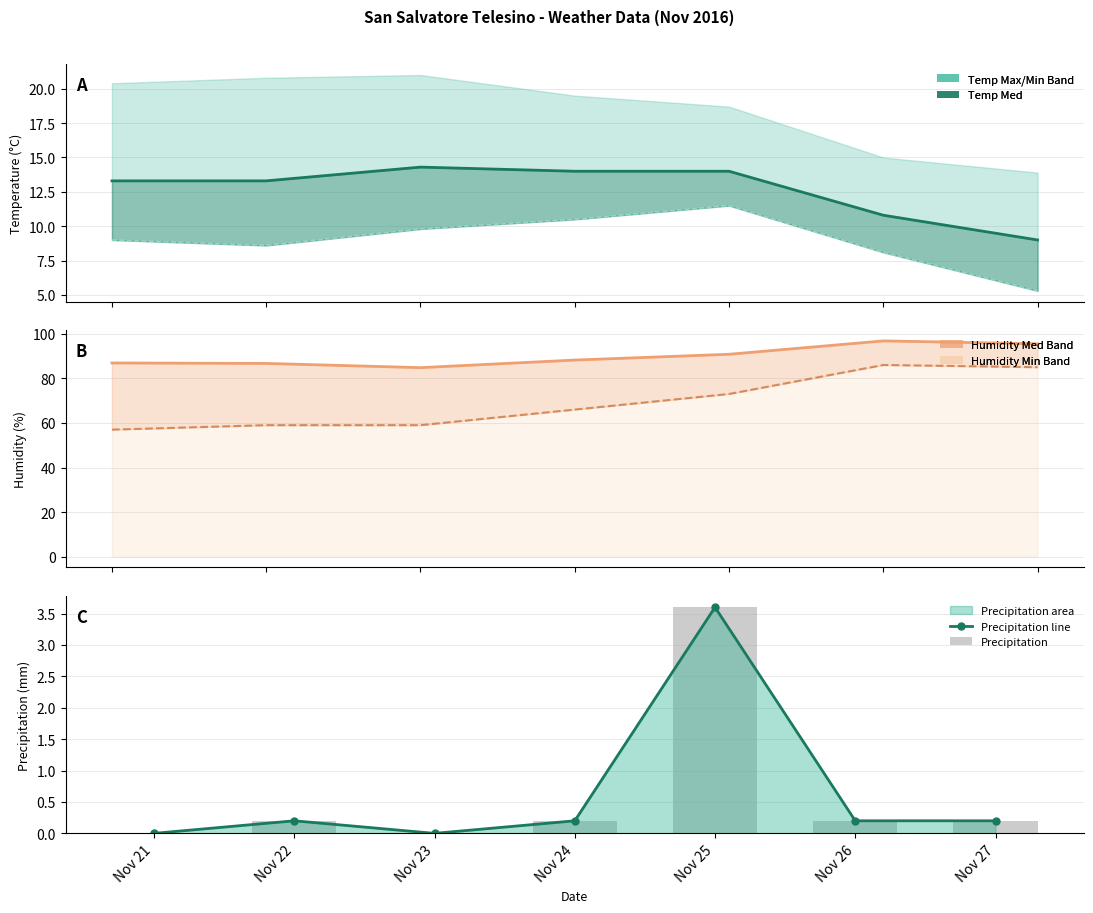

At Nov 22, list the series in order from smallest to largest.

Precipitation line, Precipitation, Temp Min line, Temp Min, Humidity Min line, Humidity Med line